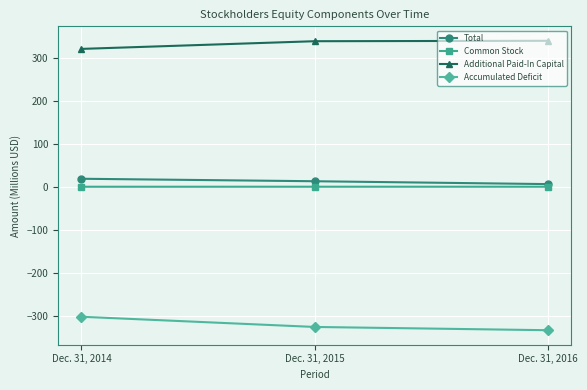

Where is Accumulated Deficit nearest to the value -317?

Dec. 31, 2015